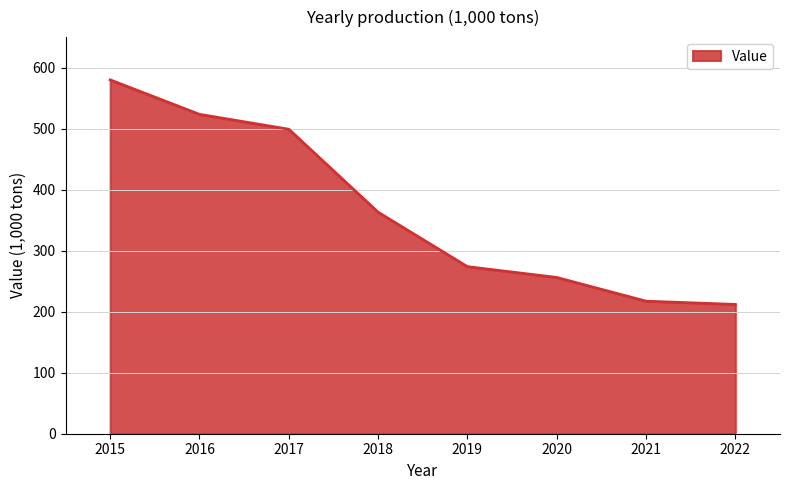

The value at 2022 is 374.7. True or false?

False